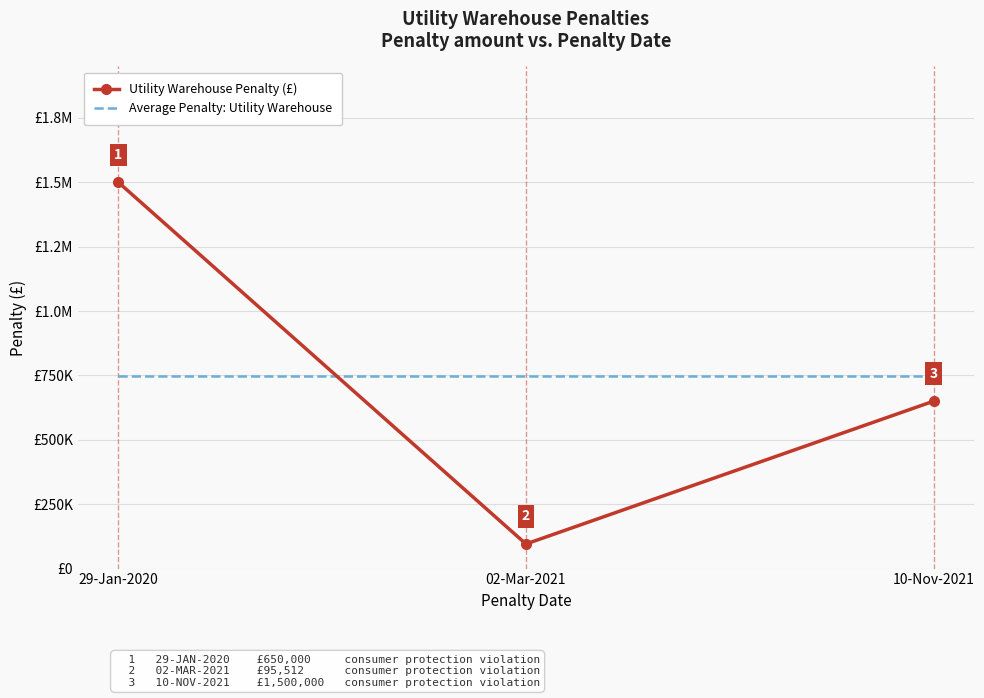

What are all the series names shown in the legend?

Utility Warehouse Penalty (£), Average Penalty: Utility Warehouse